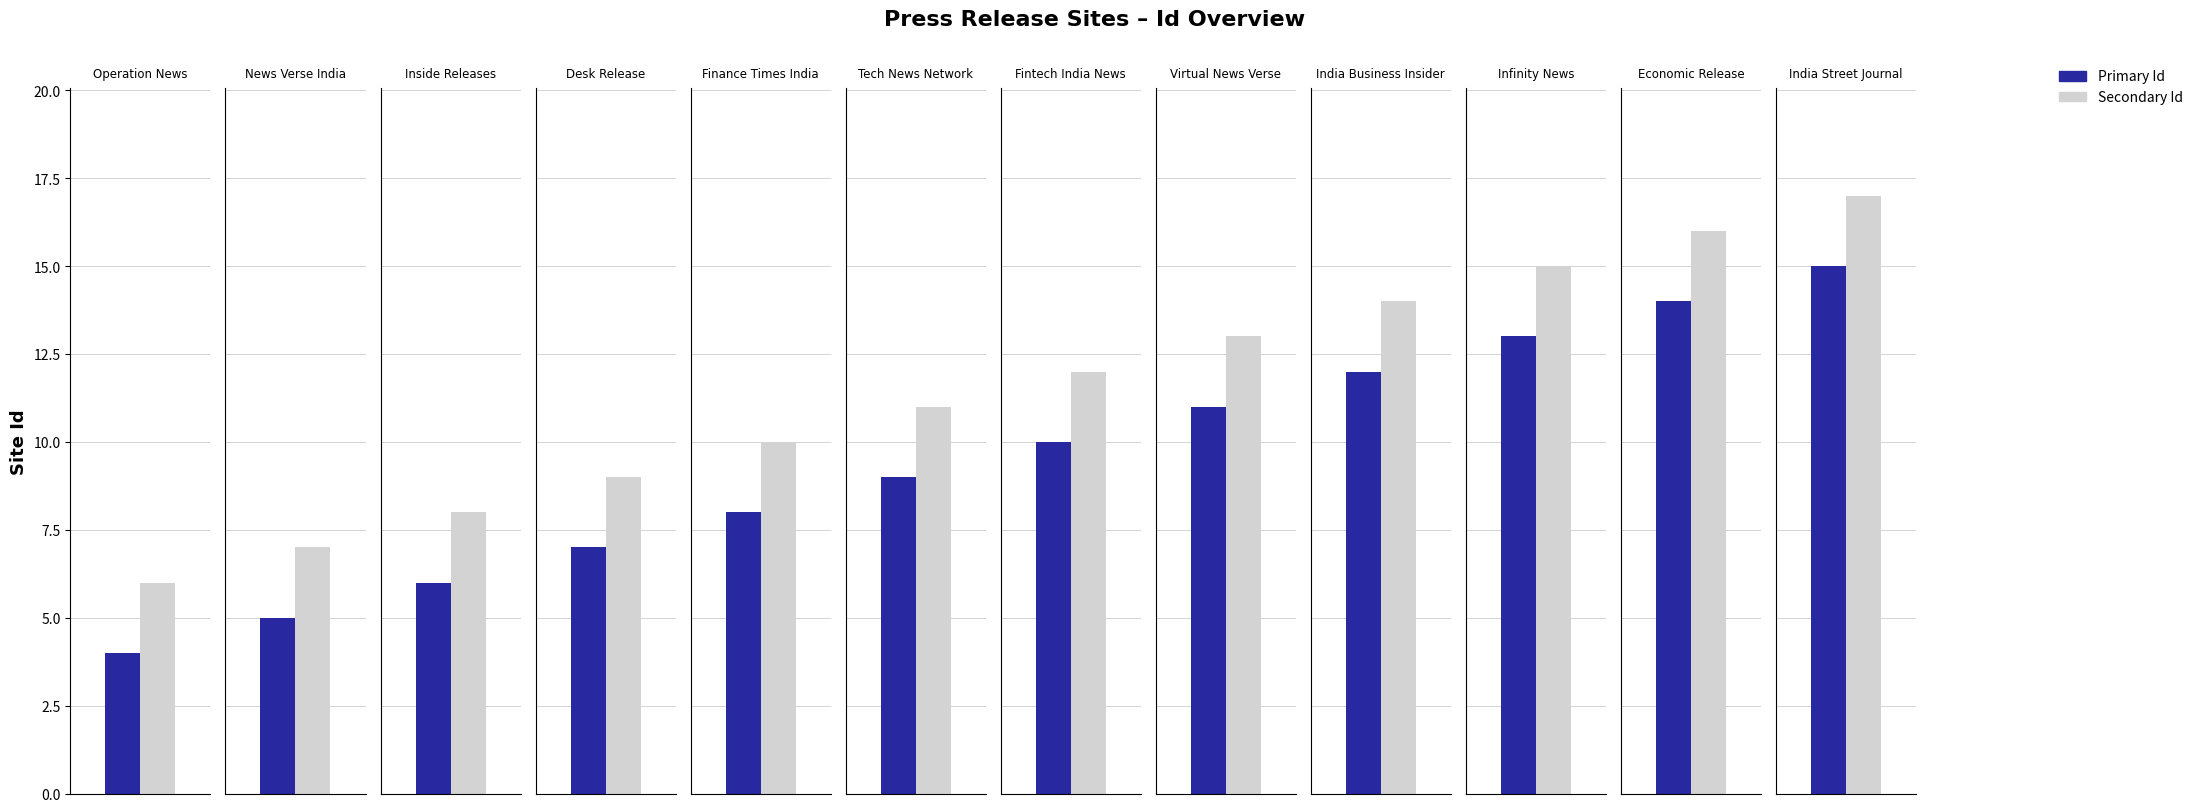

What is the greatest value displayed?

17